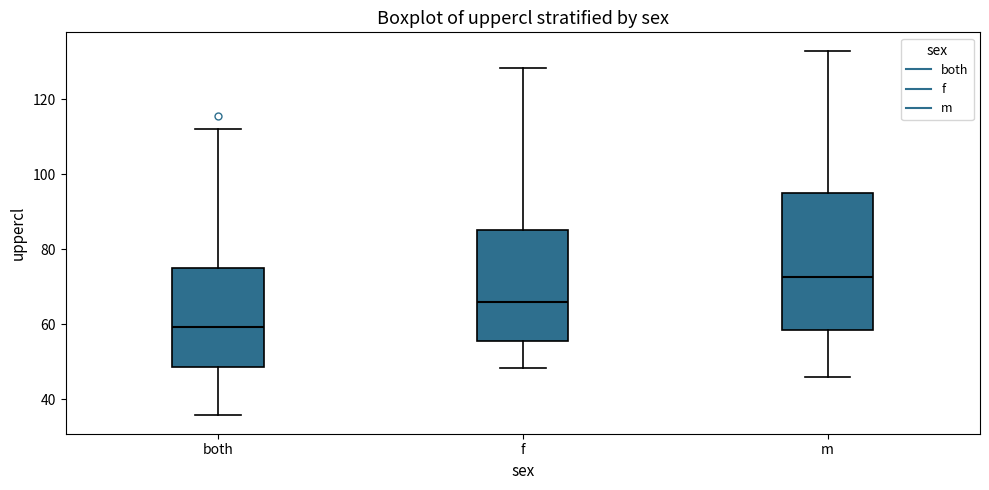

Where does the lower whisker of the box for both end on the y-axis? The values are not printed on the chart, so give them approximately, as read against the axis.

36